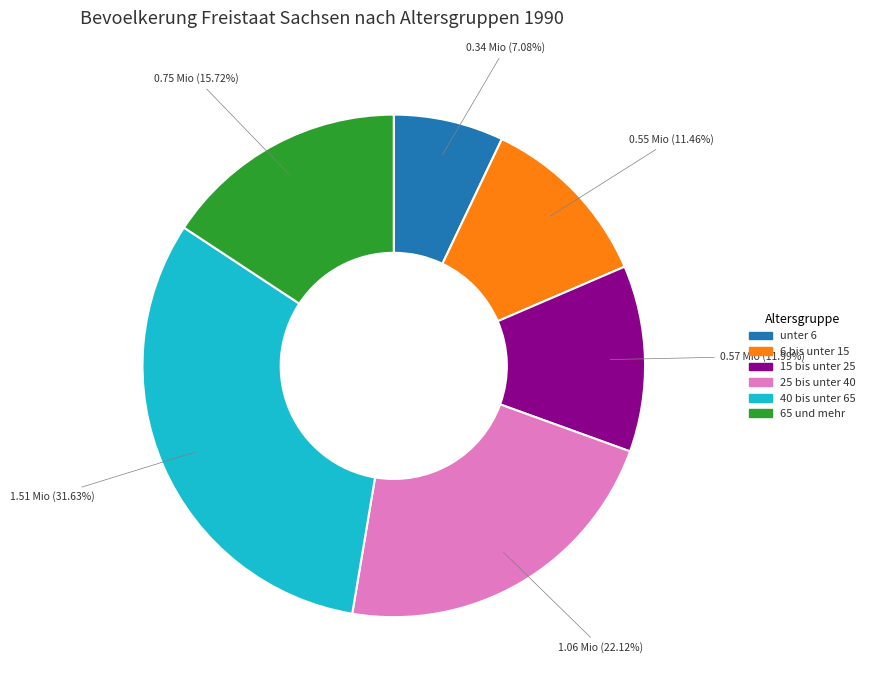

Combined, do 6 bis unter 15 and 65 und mehr account for over 50%?

No